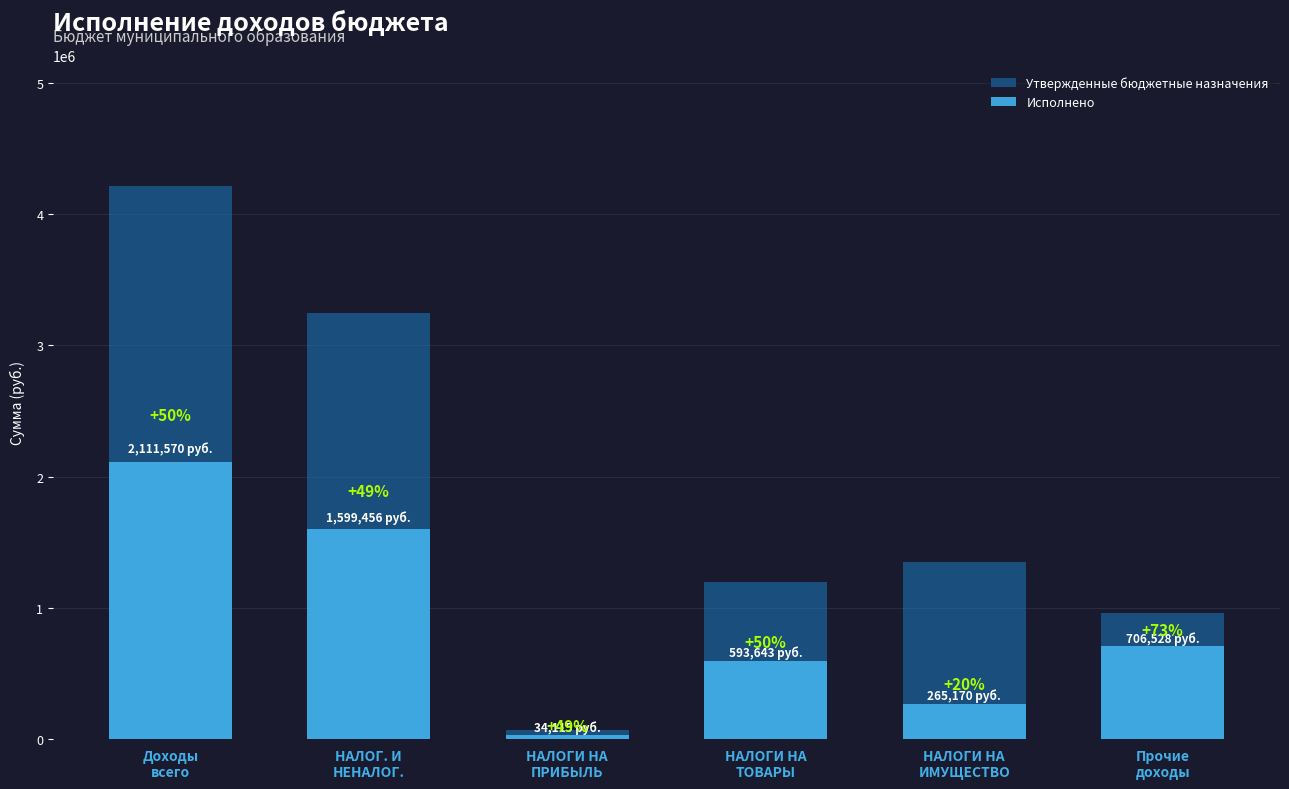

Is it true that Утвержденные бюджетные назначения equals 4211324.0 at Доходы
всего?

True